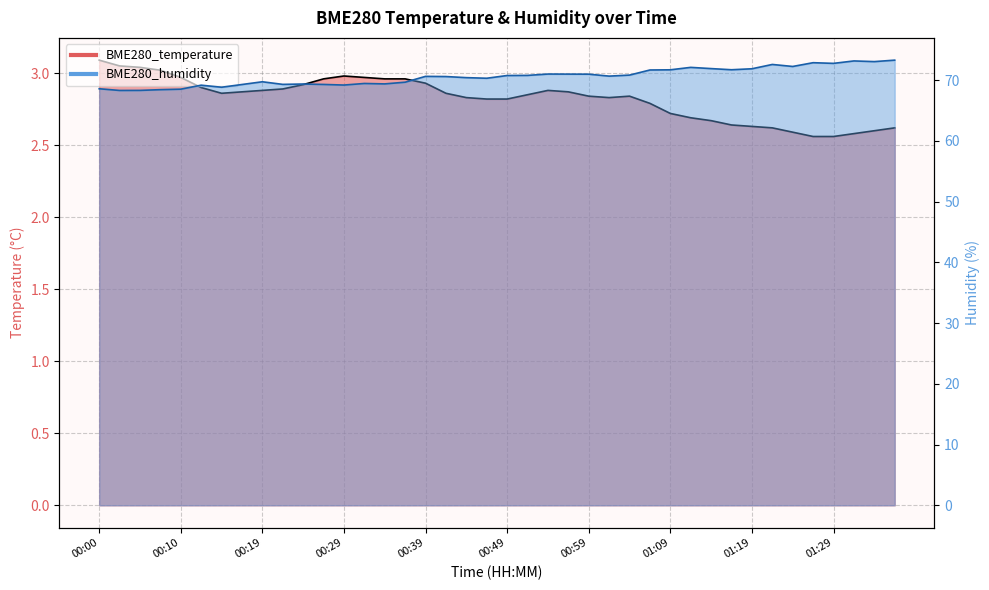

How many series are shown in this chart?

2